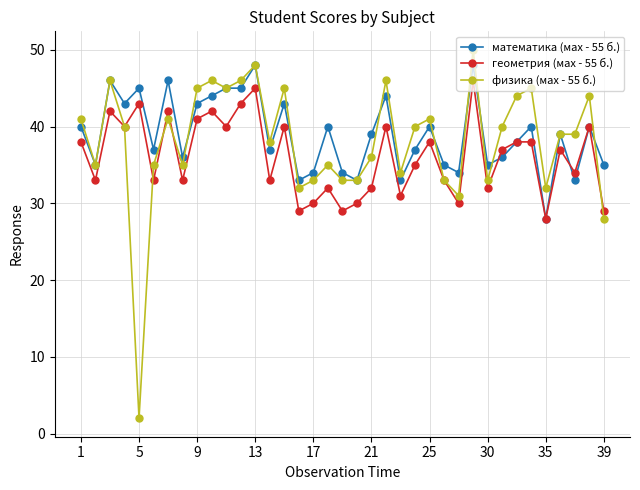

What are all the series names shown in the legend?

математика (мах - 55 б.), геометрия (мах - 55 б.), физика (мах - 55 б.)